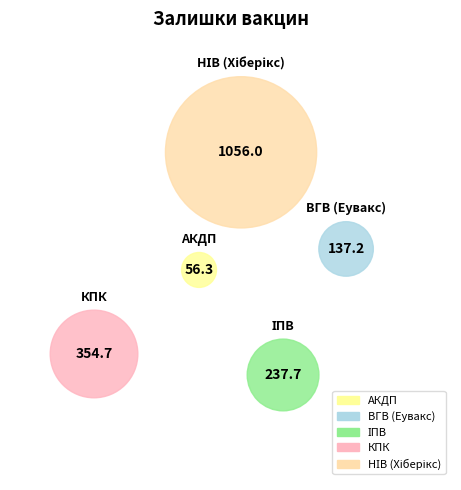

What is the largest slice in the pie chart?

НІВ (Хіберікс)